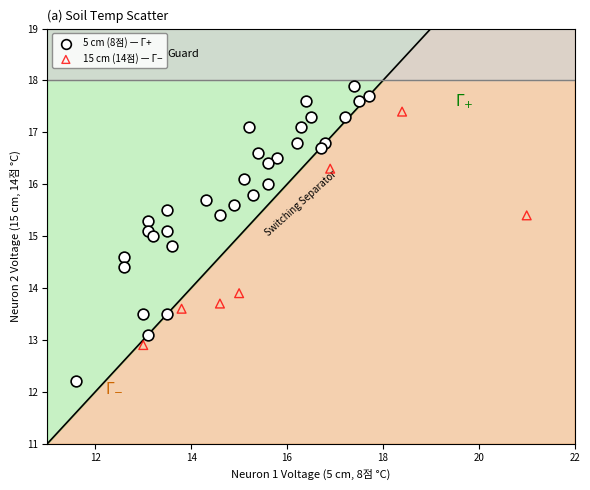

Which series has the largest Y range (max minus min)?

5 cm (8점) — Γ+